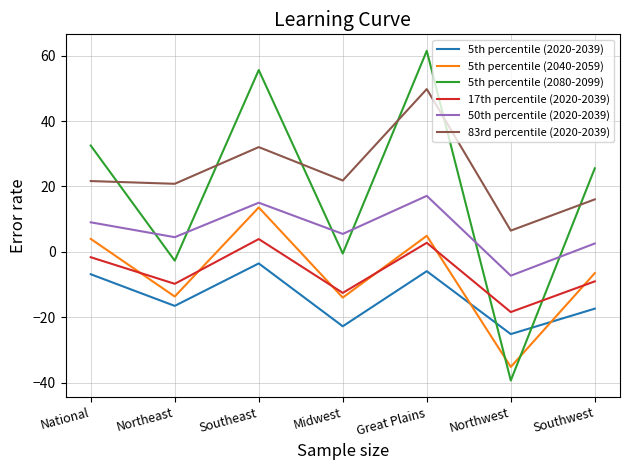

Where is the first local minimum for 5th percentile (2040-2059)?

Northeast